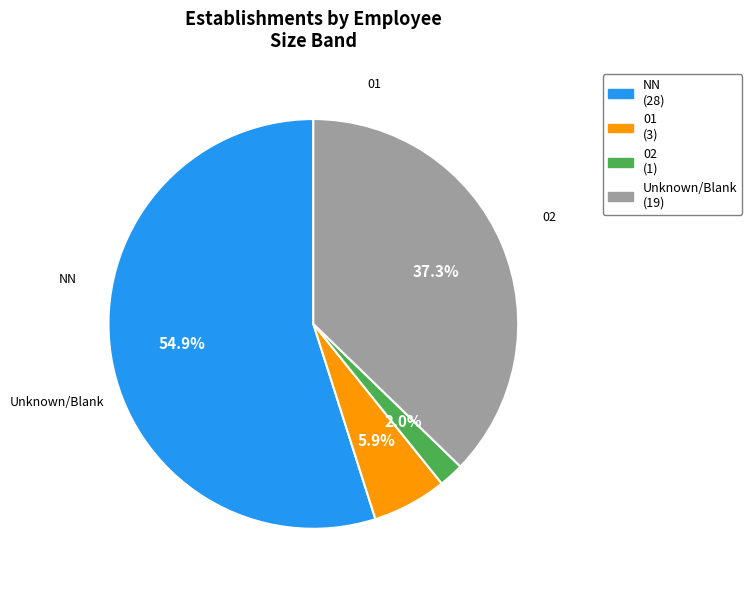

Does any single category account for the majority?

Yes